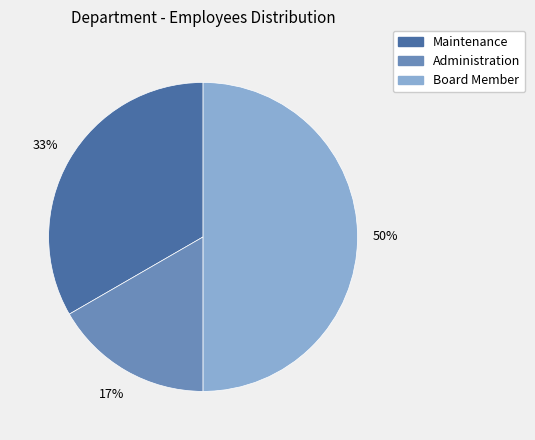

Rank the categories by value from lowest to highest.

Administration, Maintenance, Board Member